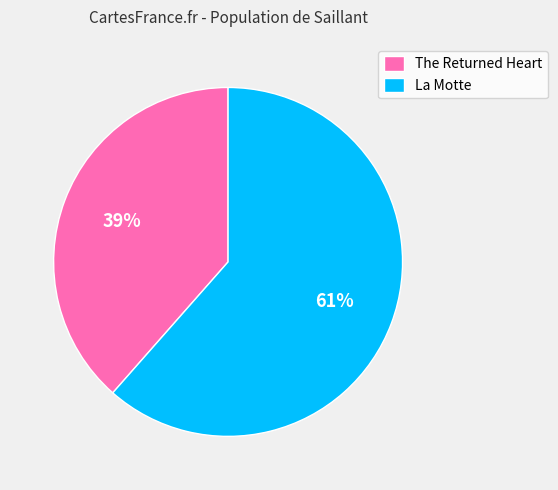

The La Motte slice represents 61% of the pie. True or false?

True